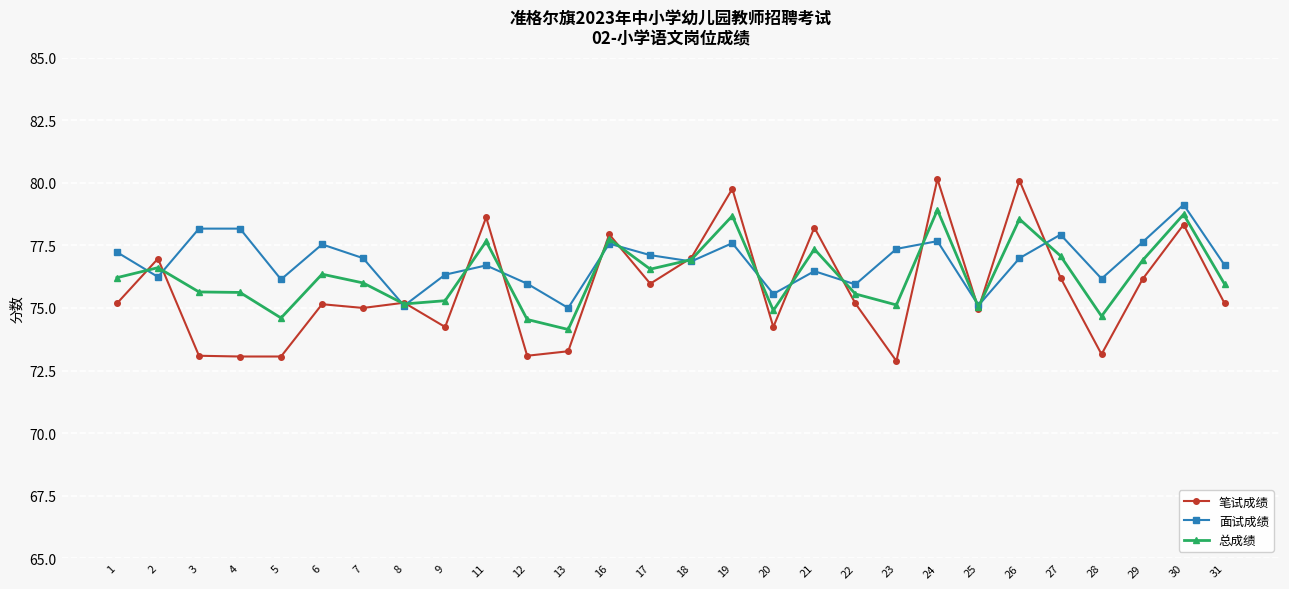

What is the value of the 面试成绩 point at the 6th from the left?

77.5